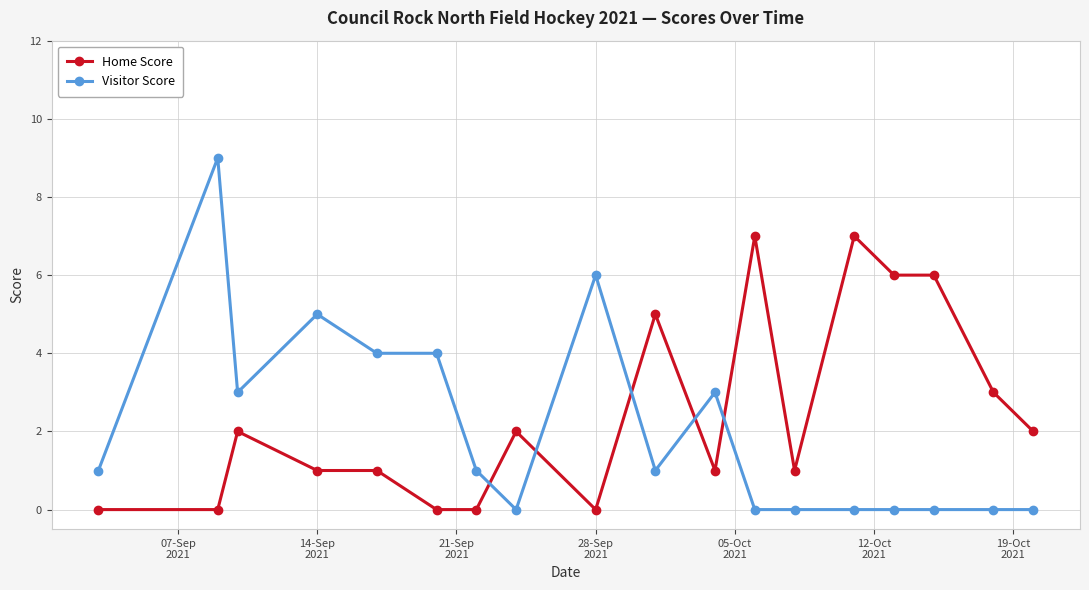

What is the greatest value displayed?

9